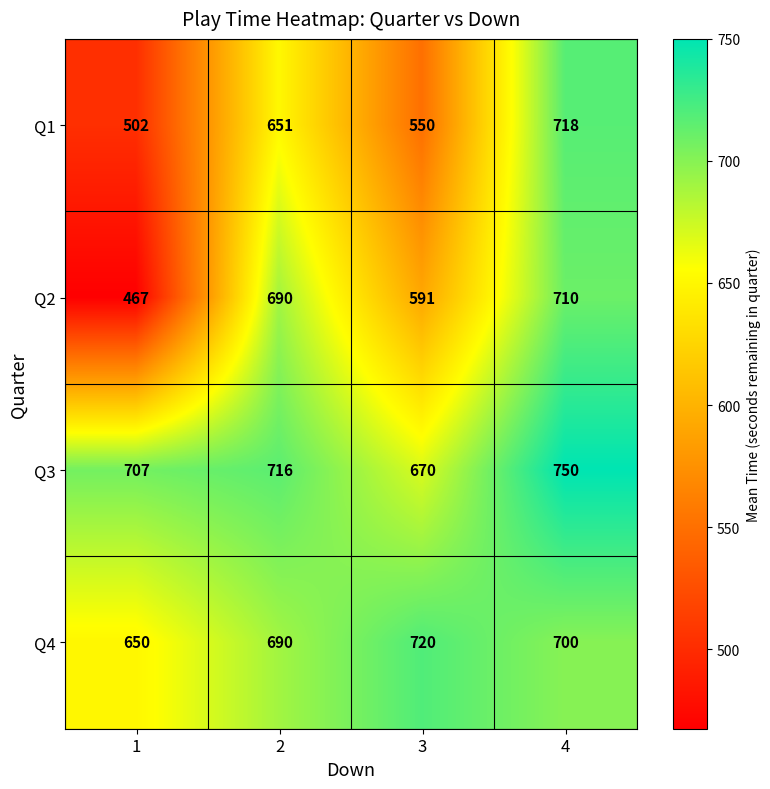

What is the difference between the maximum and minimum values in the Q2 series?

243